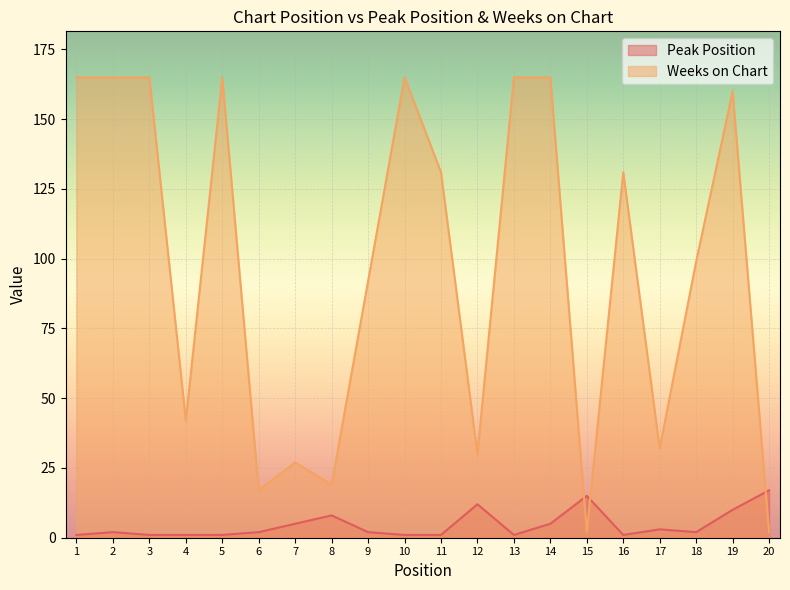

How many lines are shown in the chart?

2